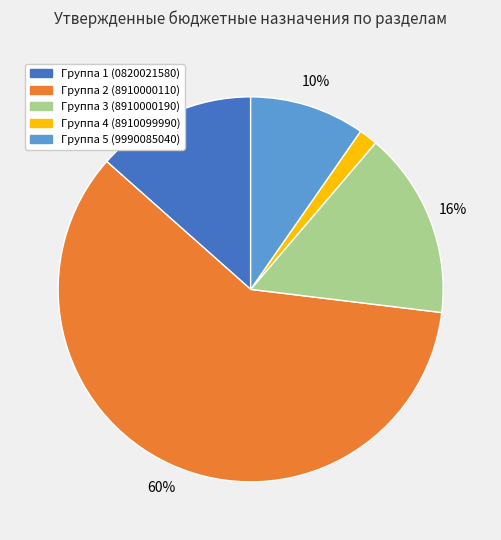

Does any single category account for the majority?

Yes